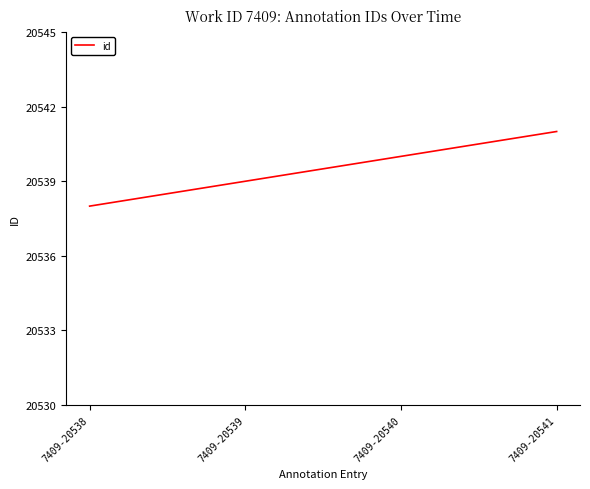

Reading left to right, extract all data points from this chart.

20538	20539	20540	20541